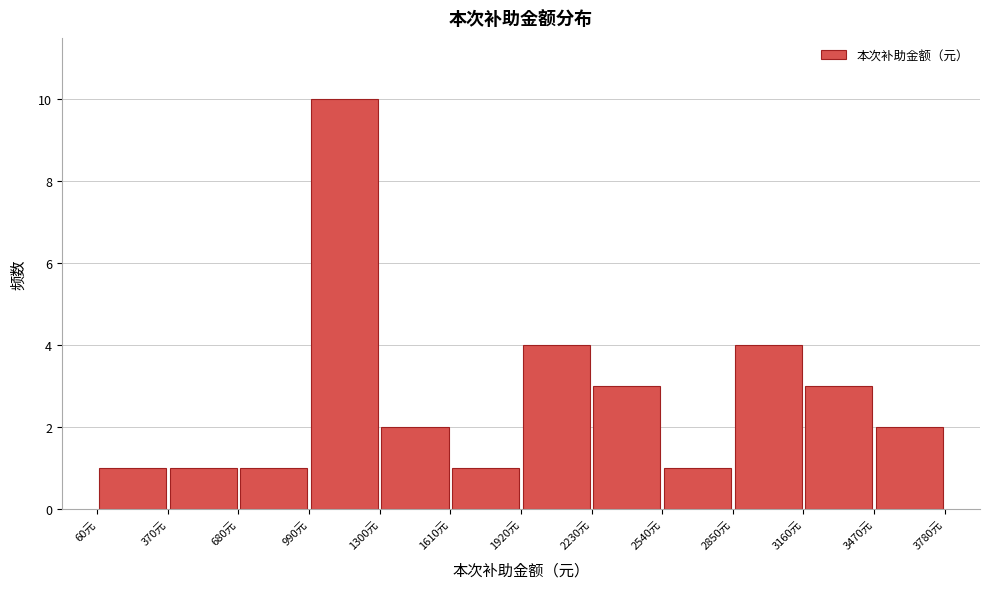

Reading left to right, transcribe this chart: for each bar, give the range it covers on the x-axis and its height. Neither the bar edges nor the heights are printed on the chart, so give them approximately, as read against the axes.

60 to 370: 1
370 to 680: 1
680 to 990: 1
990 to 1300: 10
1300 to 1610: 2
1610 to 1920: 1
1920 to 2230: 4
2230 to 2540: 3
2540 to 2850: 1
2850 to 3160: 4
3160 to 3470: 3
3470 to 3780: 2